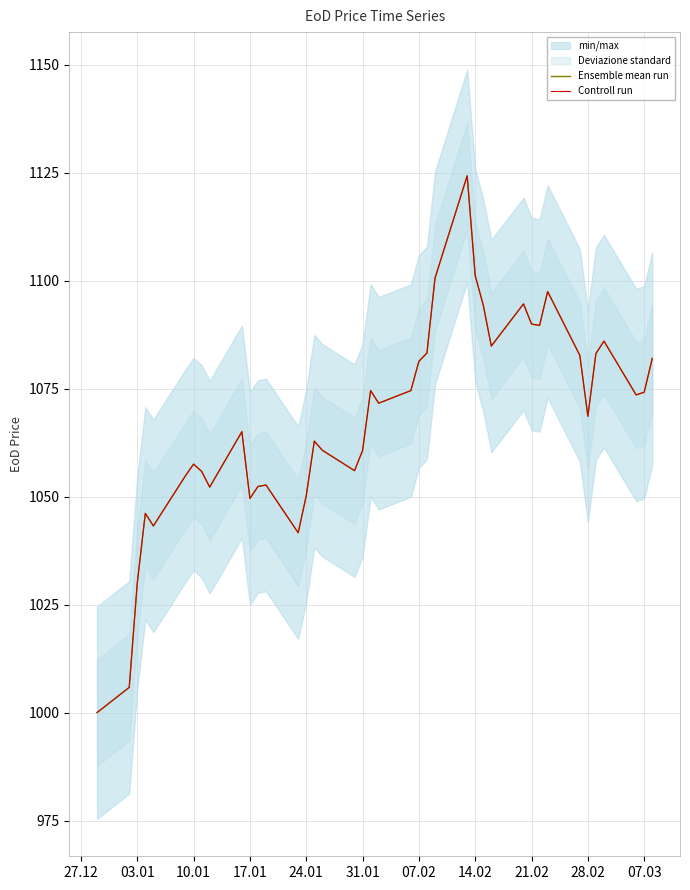

How many lines are shown in the chart?

2